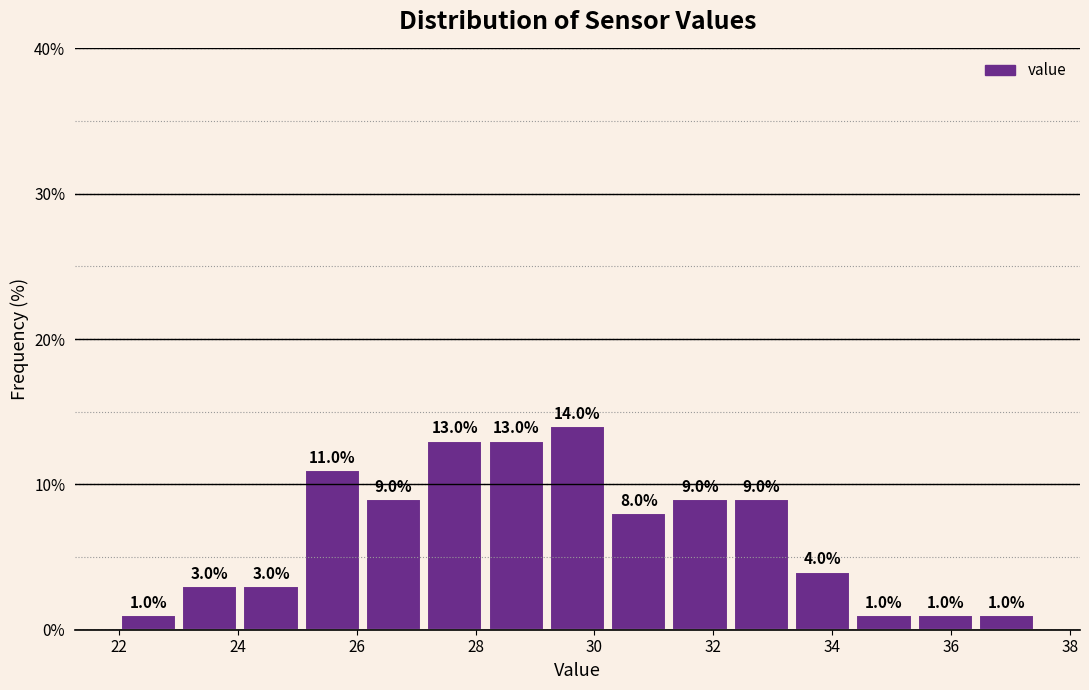

Reading left to right, transcribe this chart: for each bar, give the range it covers on the x-axis and its height. The bar edges are not printed on the chart, so give them approximately, as read against the axis.

22.0 to 23.0: 1.0
23.0 to 24.0: 3.0
24.0 to 25.0: 3.0
25.0 to 26.2: 11.0
26.2 to 27.2: 9.0
27.2 to 28.2: 13.0
28.2 to 29.2: 13.0
29.2 to 30.2: 14.0
30.2 to 31.2: 8.0
31.2 to 32.2: 9.0
32.2 to 33.4: 9.0
33.4 to 34.4: 4.0
34.4 to 35.4: 1.0
35.4 to 36.4: 1.0
36.4 to 37.4: 1.0